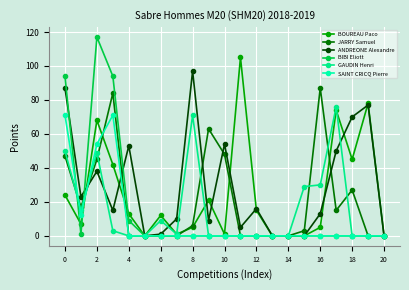

Reading left to right, extract all data points from this chart.

BOUREAU Paco: 24	7	68	42	13	0	12	1	5	21	1	105	15	0	0	0	5	74	45	78	0
JARRY Samuel: 47	17	45	84	0	0	0	0	6	63	48	0	0	0	0	3	87	15	27	0	0
ANDREONE Alexandre: 87	23	38	15	53	0	1	10	97	9	54	5	16	0	0	0	13	50	70	77	0
BIBI Eliott: 94	1	117	94	9	0	0	0	0	0	0	0	0	0	0	0	0	0	0	0	0
GAUDIN Henri: 50	15	49	3	0	0	9	1	71	0	0	0	0	0	0	29	30	76	0	0	0
SAINT CRICQ Pierre: 71	12	54	71	0	0	0	0	0	0	0	0	0	0	0	0	0	0	0	0	0